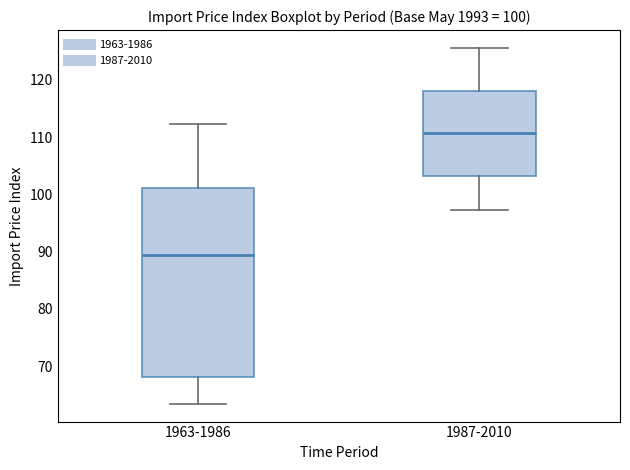

Which box's median line is the lowest?

1963-1986